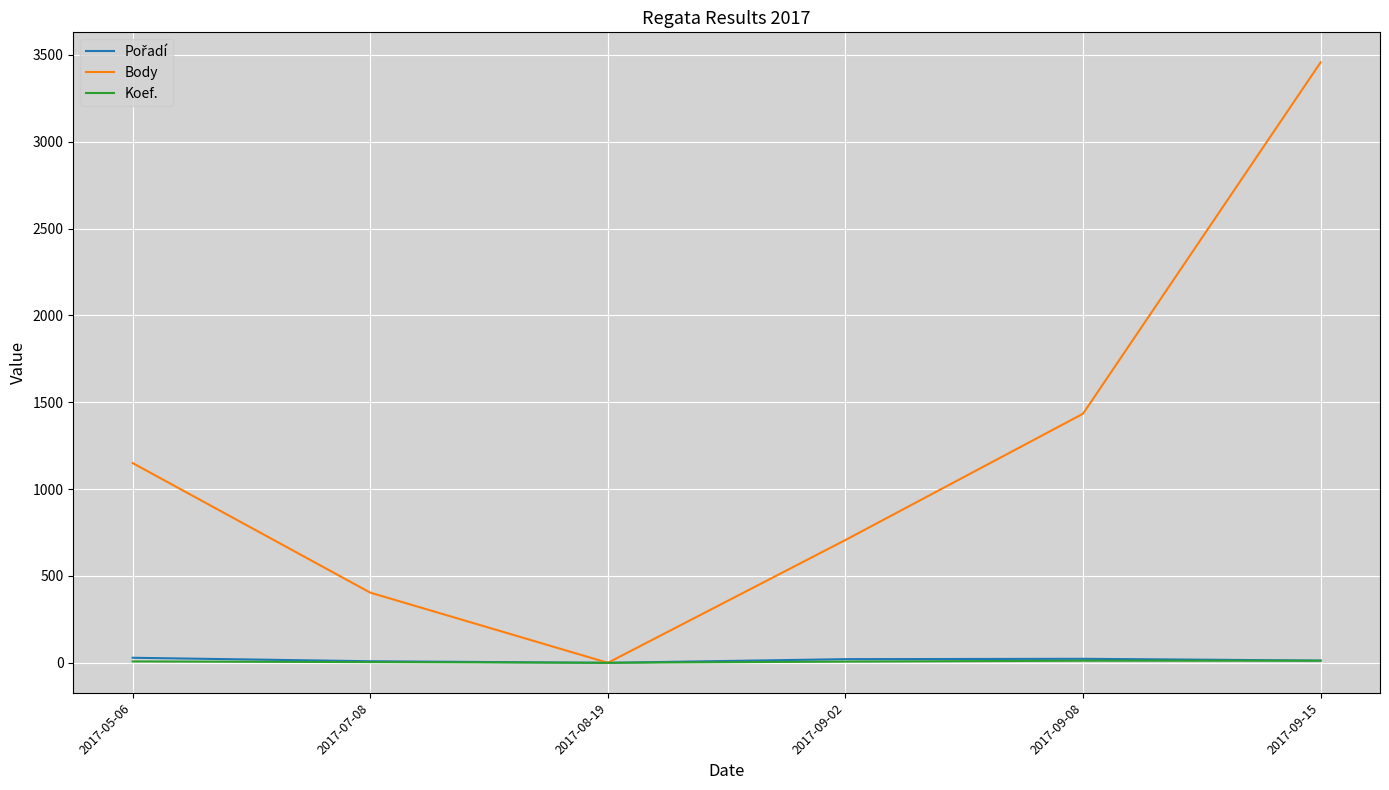

Which series has the largest range (max minus min)?

Body